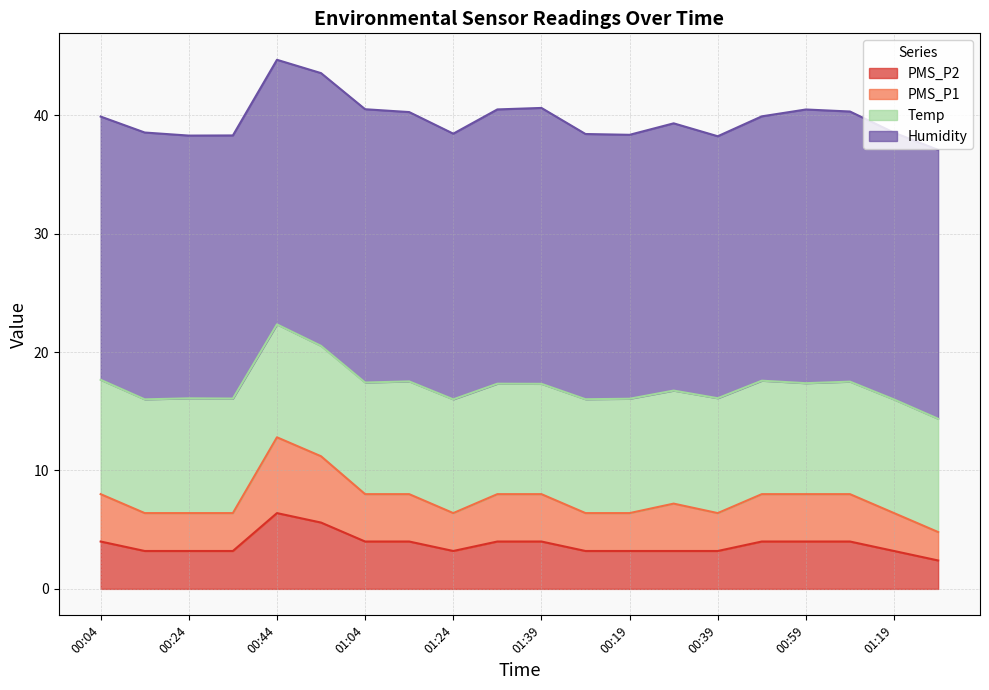

What are all the series names shown in the legend?

PMS_P2, PMS_P1, Temp, Humidity